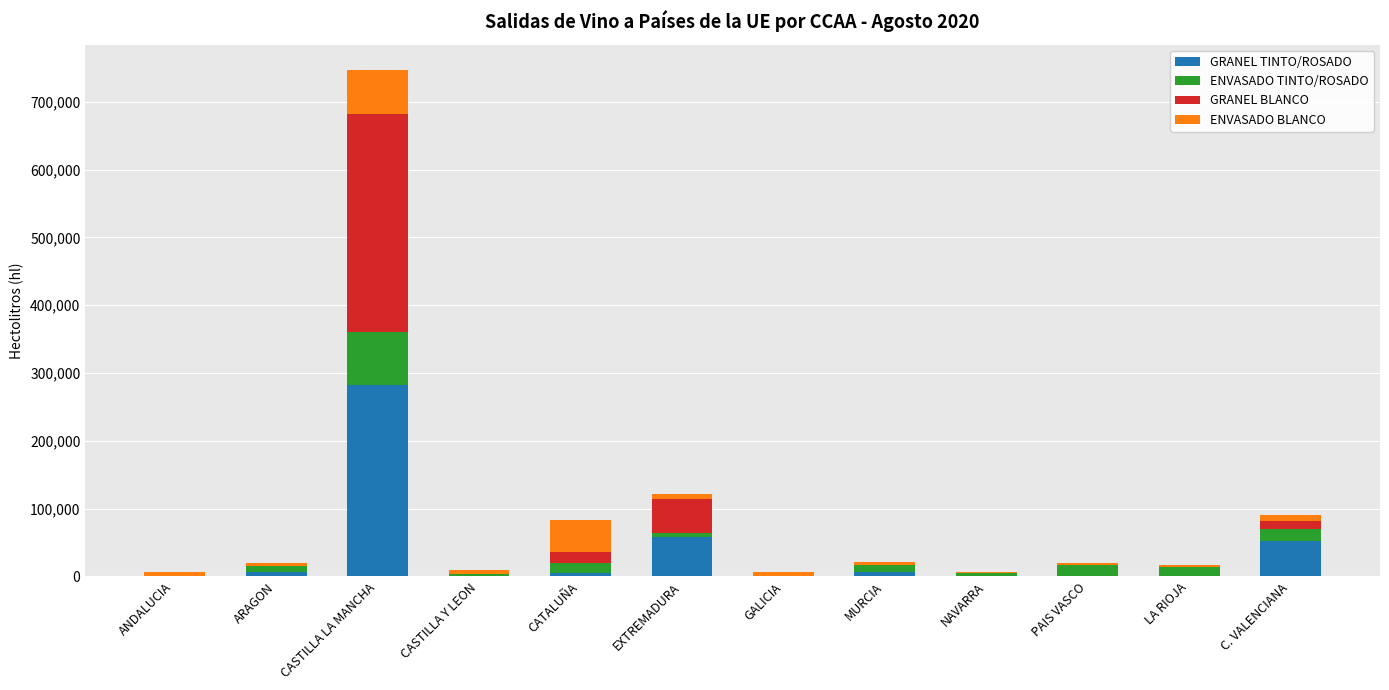

Are the bars horizontal?

No